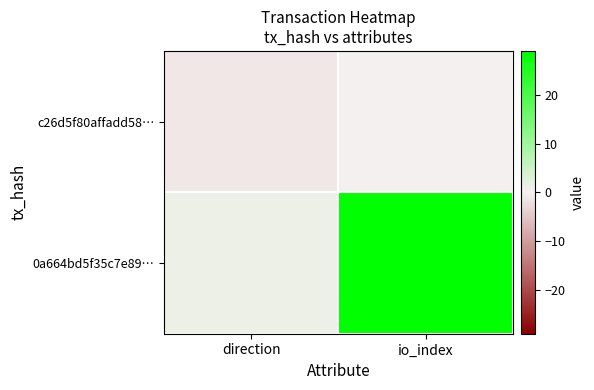

Reading left to right, list all the values displayed in this chart.

c26d5f80affadd58…: direction=-1	io_index=0
0a664bd5f35c7e89…: direction=1	io_index=29